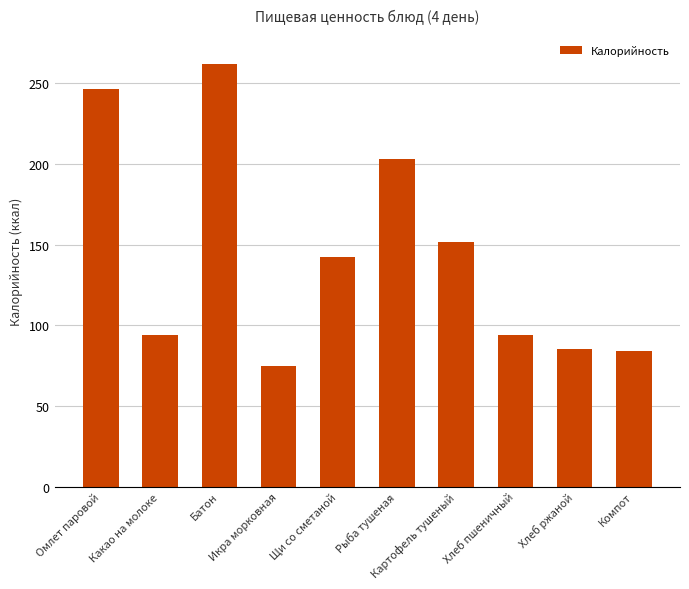

At which label is the value closest to 168?

Картофель тушеный